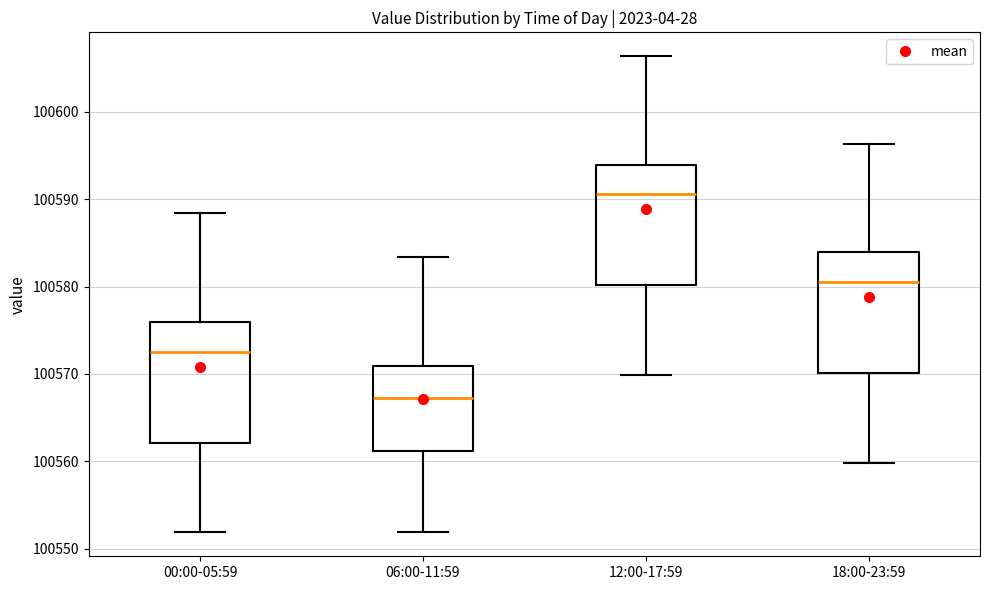

Which box has the lowest median line?

06:00-11:59